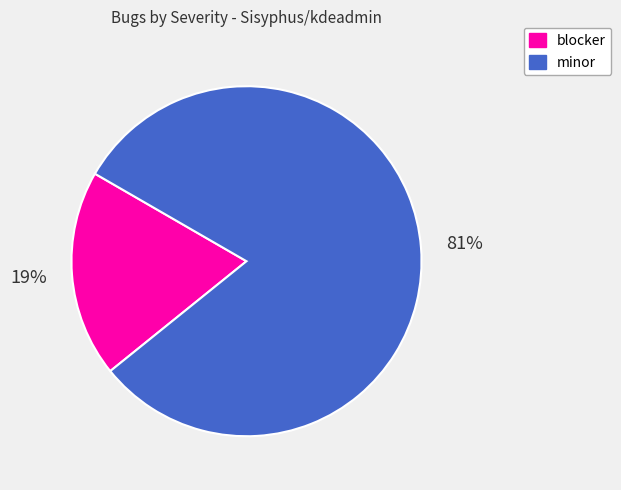

To the nearest percent, what is the combined percentage of minor and blocker?

100%